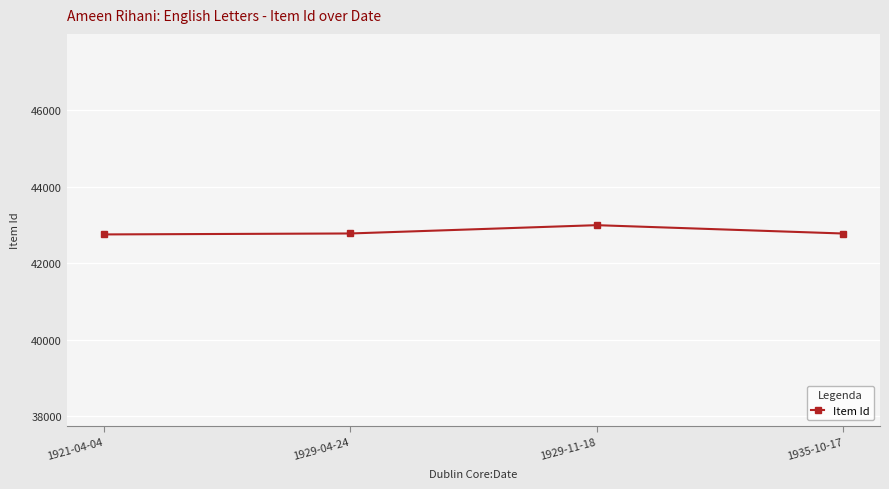

What is the sum of all values?

171303